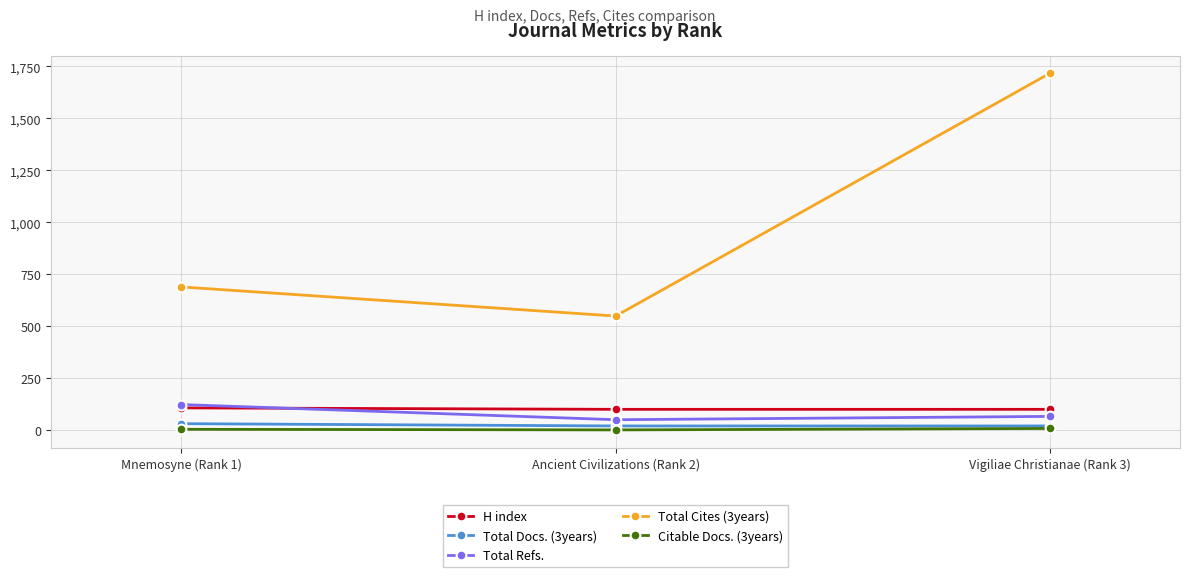

Which series has the largest total across all categories?

Total Cites (3years)